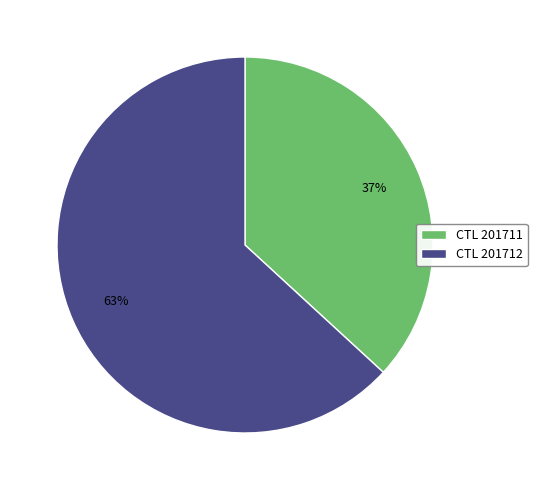

The CTL 201711 slice represents 46% of the pie. True or false?

False